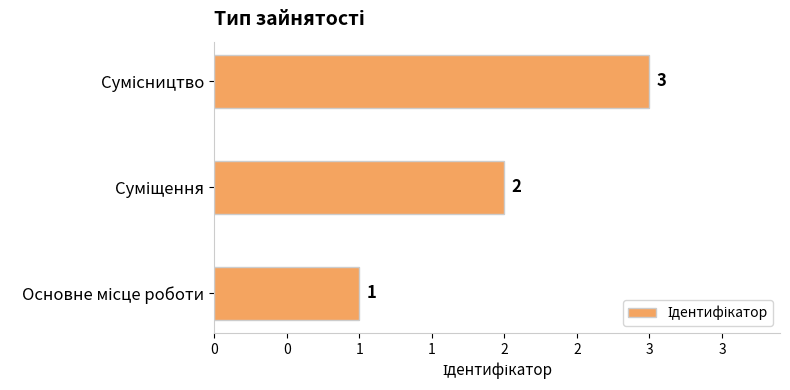

Are the bars horizontal?

Yes